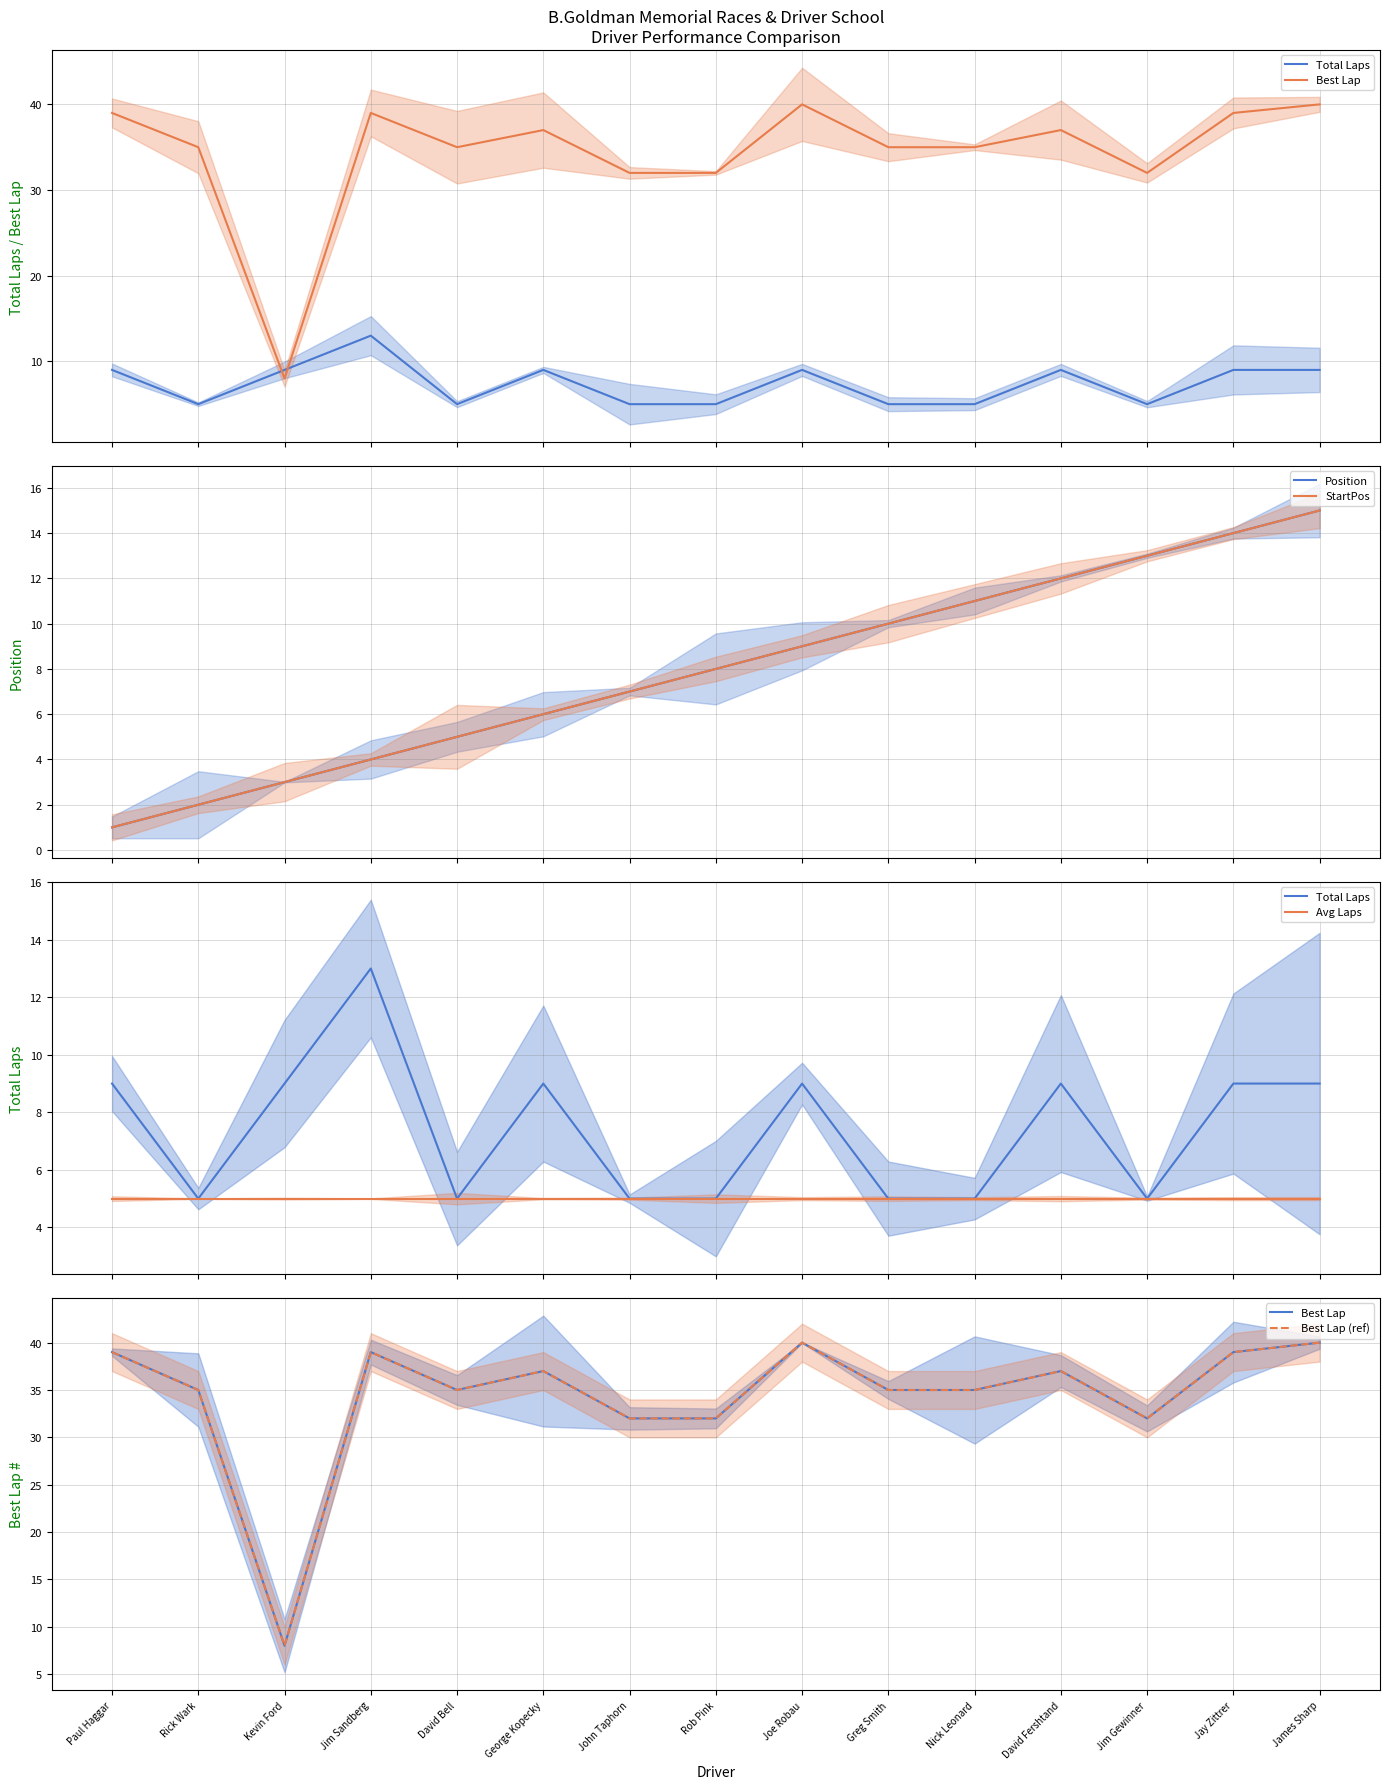

What is the difference between the highest and lowest values at Rick Wark?

33